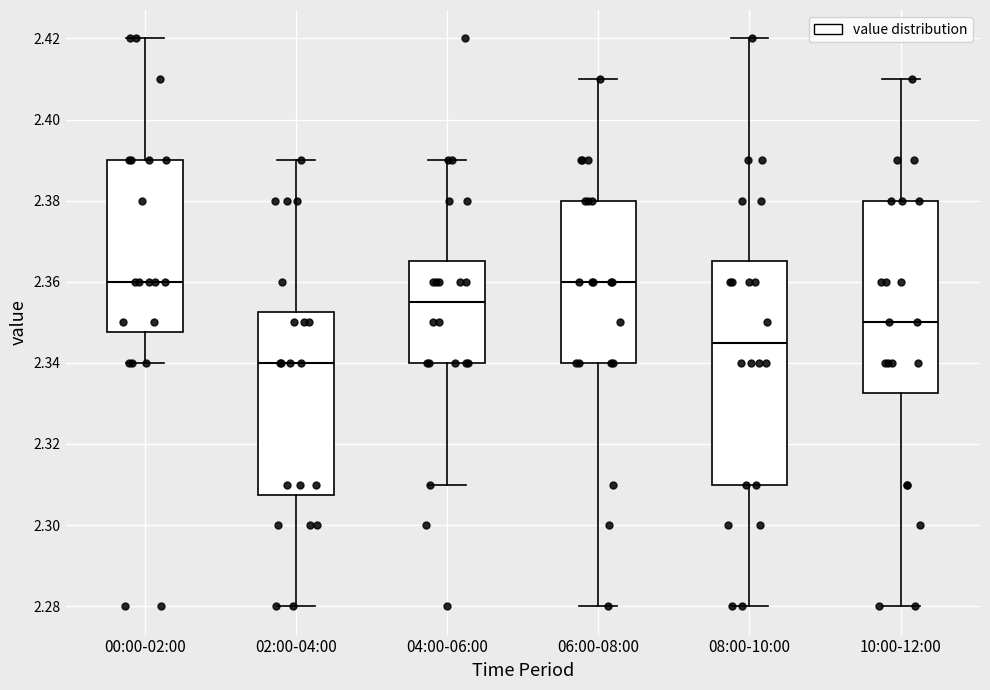

Reading left to right, transcribe this box plot: for each box, give where its median line is, the range the box spans, and where its two whiskers end, as read against the y-axis. The values are not printed on the chart, so give them approximately, as read against the axis.

00:00-02:00: median 2.360, box 2.348 to 2.390, whiskers 2.340 to 2.420
02:00-04:00: median 2.340, box 2.308 to 2.352, whiskers 2.280 to 2.390
04:00-06:00: median 2.356, box 2.340 to 2.366, whiskers 2.310 to 2.390
06:00-08:00: median 2.360, box 2.340 to 2.380, whiskers 2.280 to 2.410
08:00-10:00: median 2.346, box 2.310 to 2.366, whiskers 2.280 to 2.420
10:00-12:00: median 2.350, box 2.332 to 2.380, whiskers 2.280 to 2.410